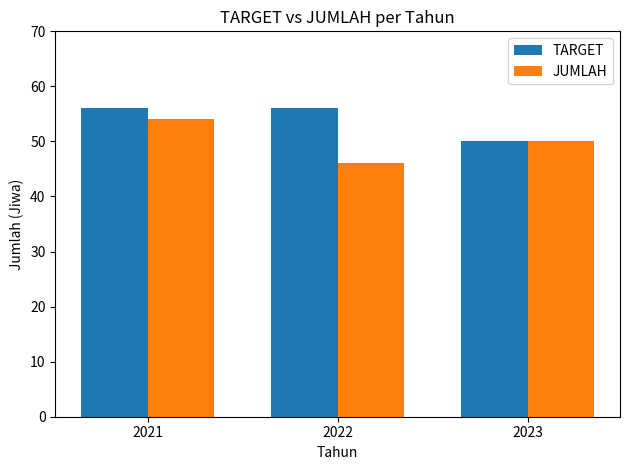

What is the value of the TARGET bar at the 1st from the left?

56